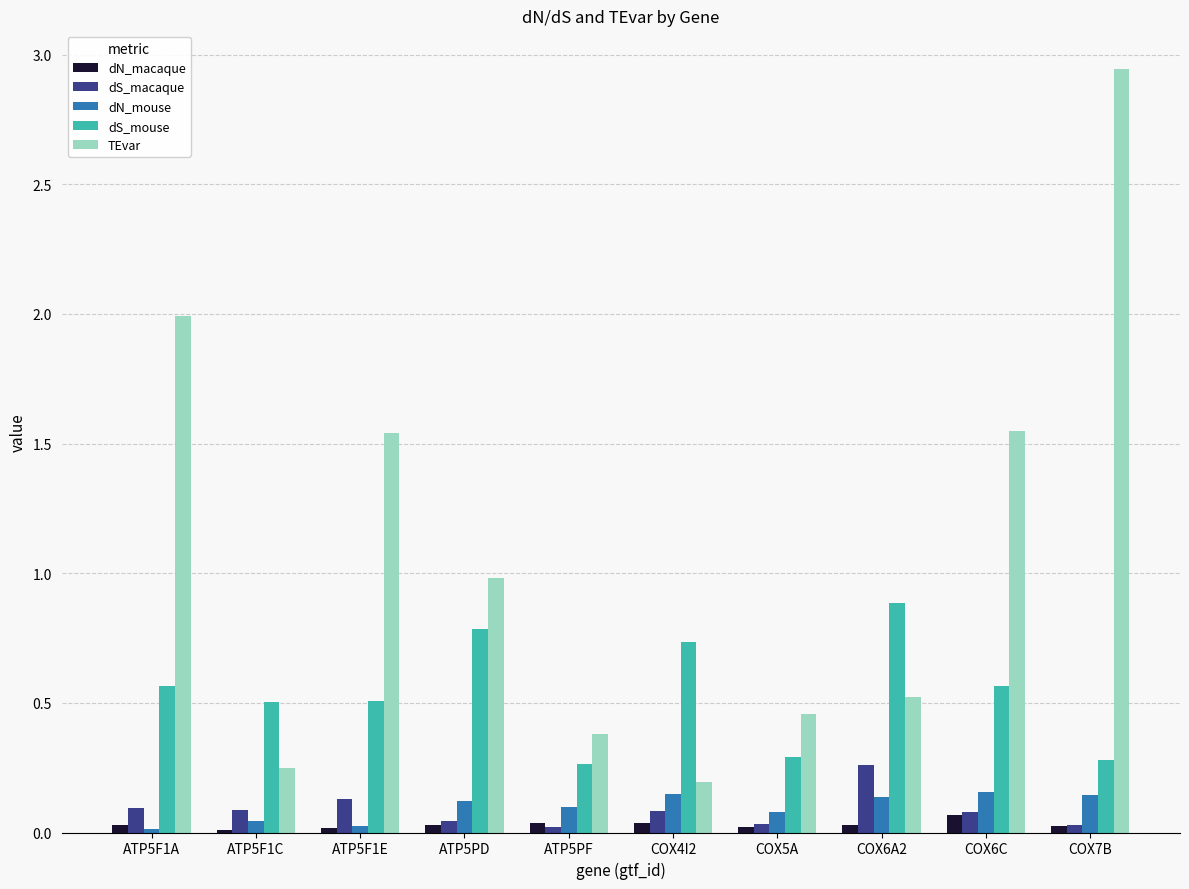

Which series changed the most between COX4I2 and COX7B?

TEvar